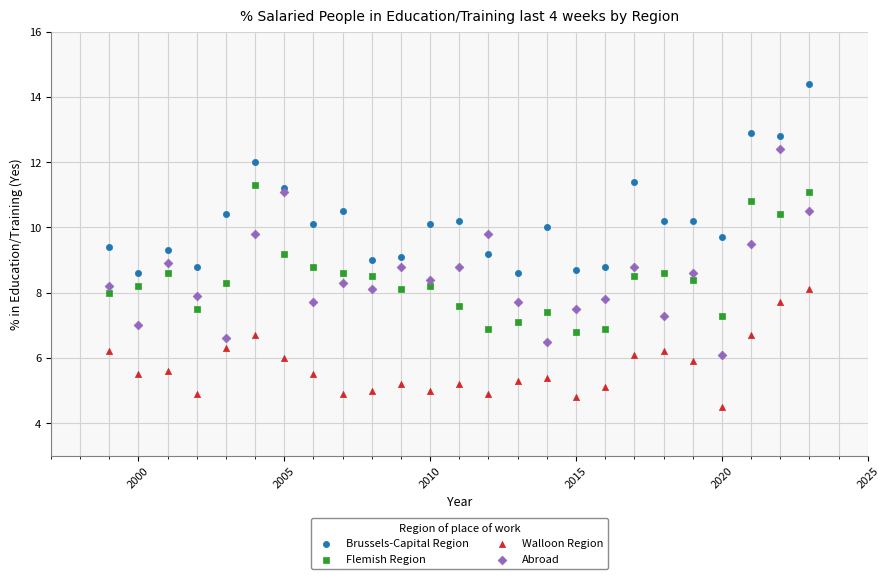

Which series reaches the maximum Y coordinate?

Brussels-Capital Region